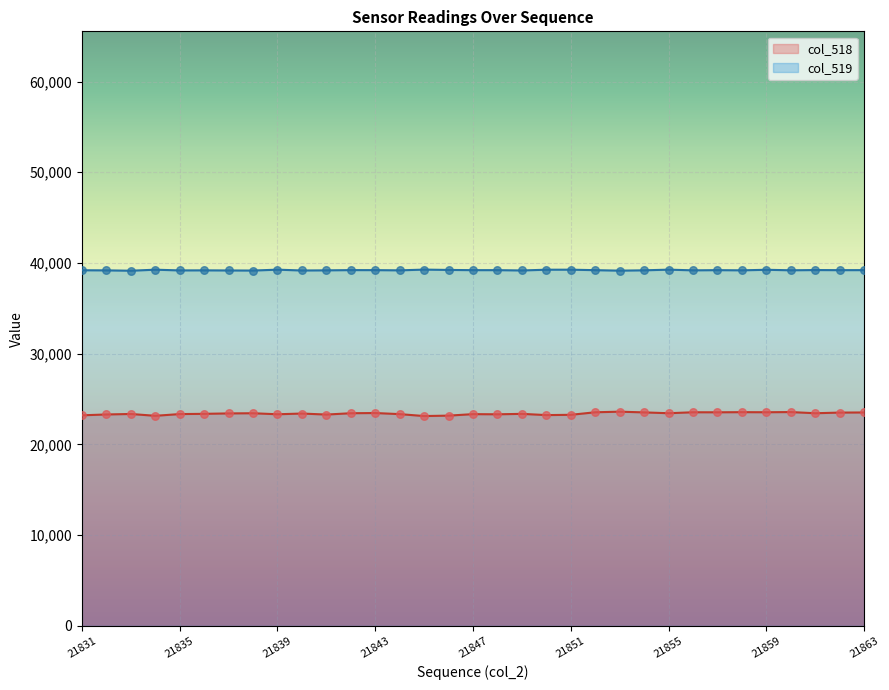

What is the total value across all series at 21848?

62533